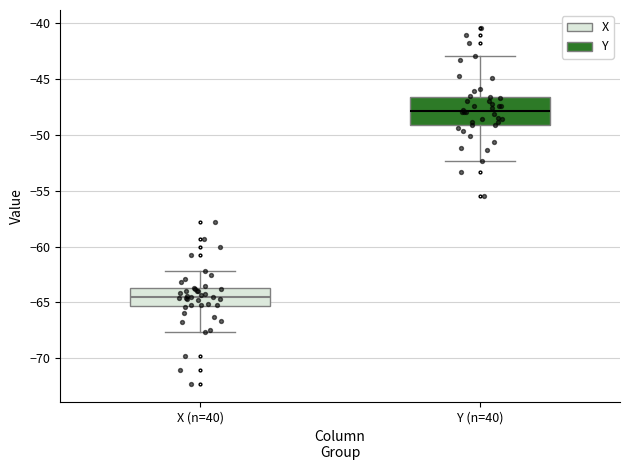

Which box has the lowest median line?

X (n=40)